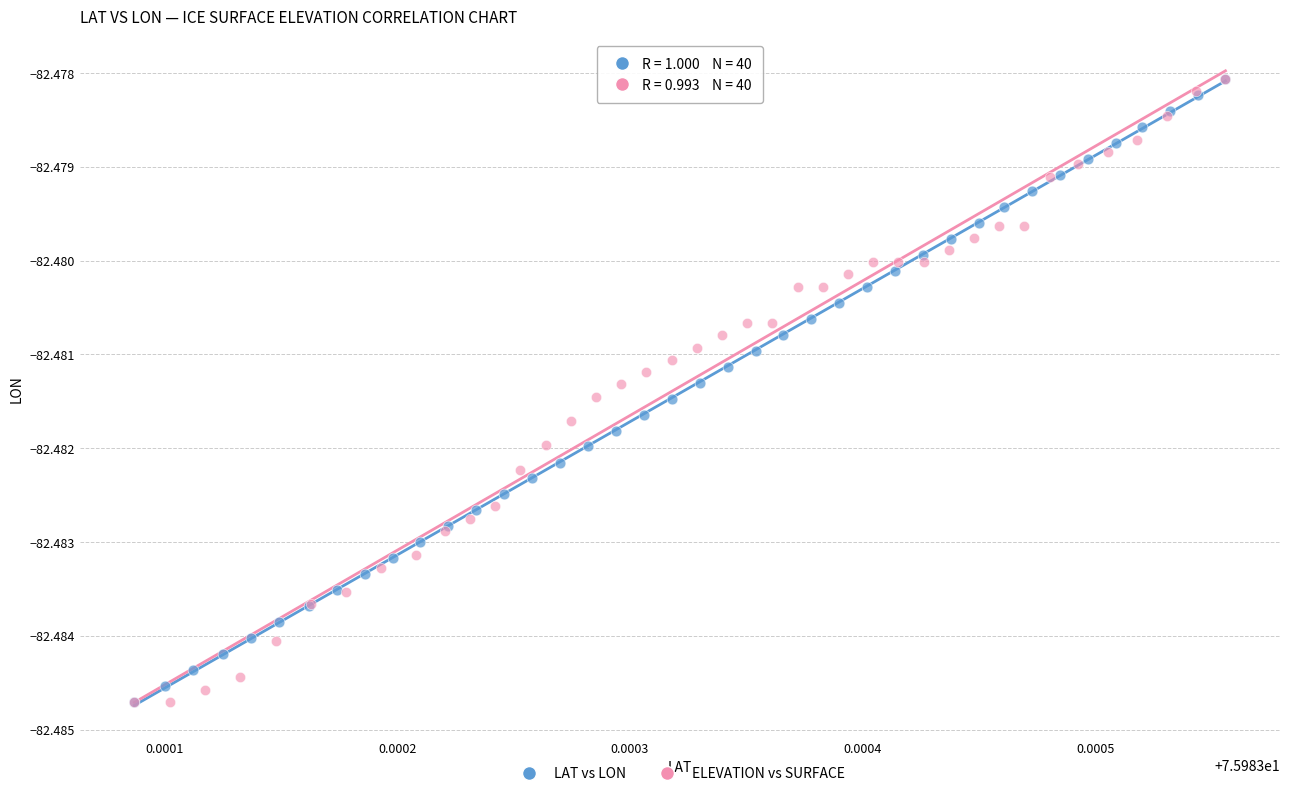

What are all the series names shown in the legend?

LAT vs LON, ELEVATION vs SURFACE